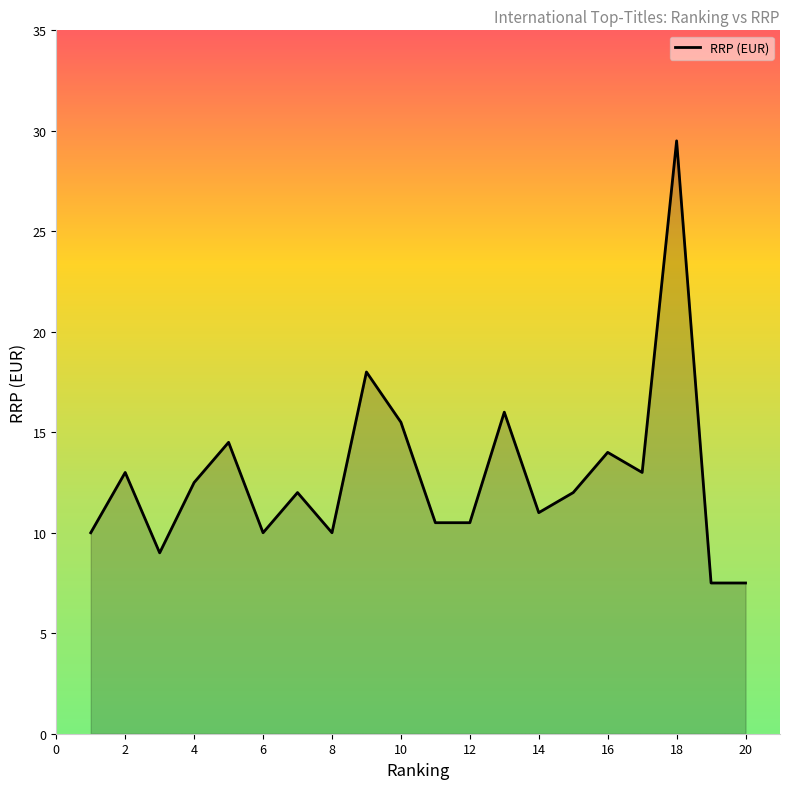

What is the difference between the maximum and minimum values?

22.0